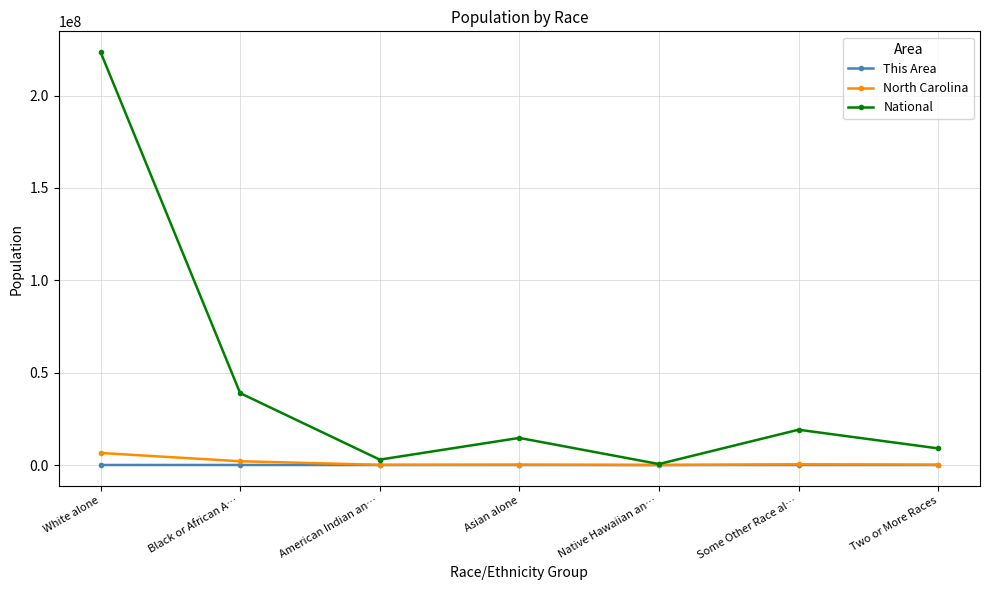

Is it true that National equals 19107368 at Some Other Race al…?

True